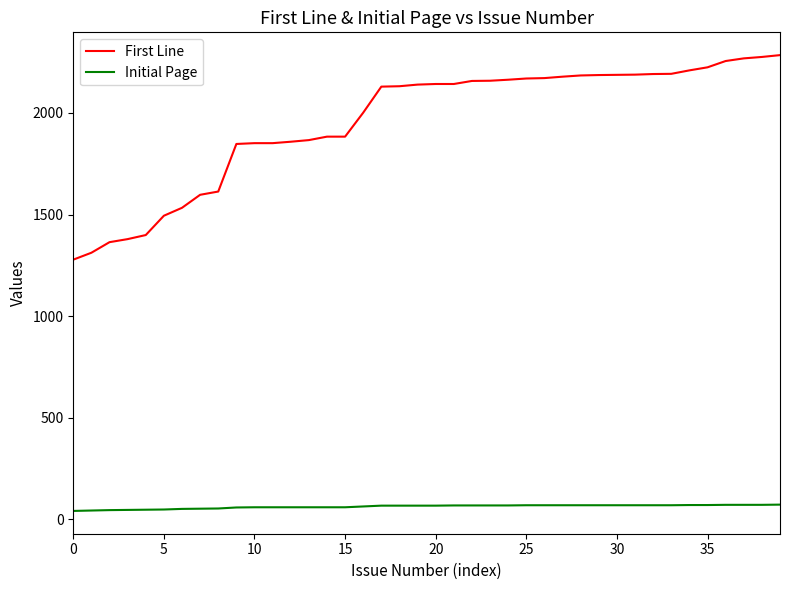

Which series has the widest spread of values?

First Line